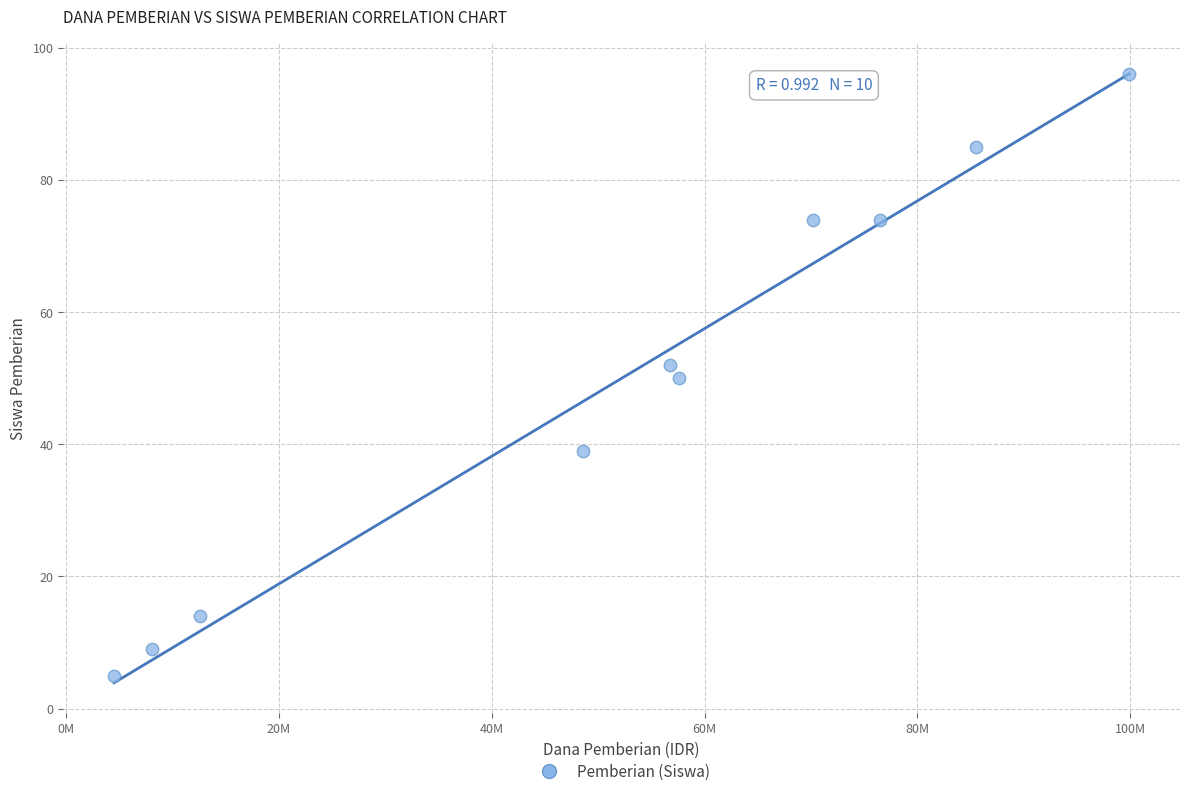

What is the average X value?

52020000